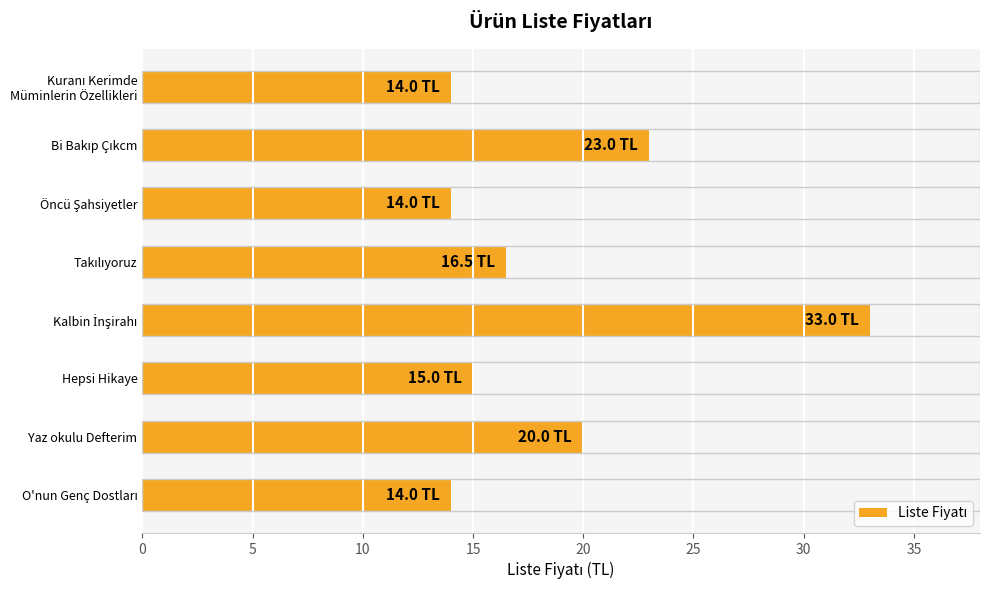

What is the label of the 7th bar from the top?

Yaz okulu Defterim